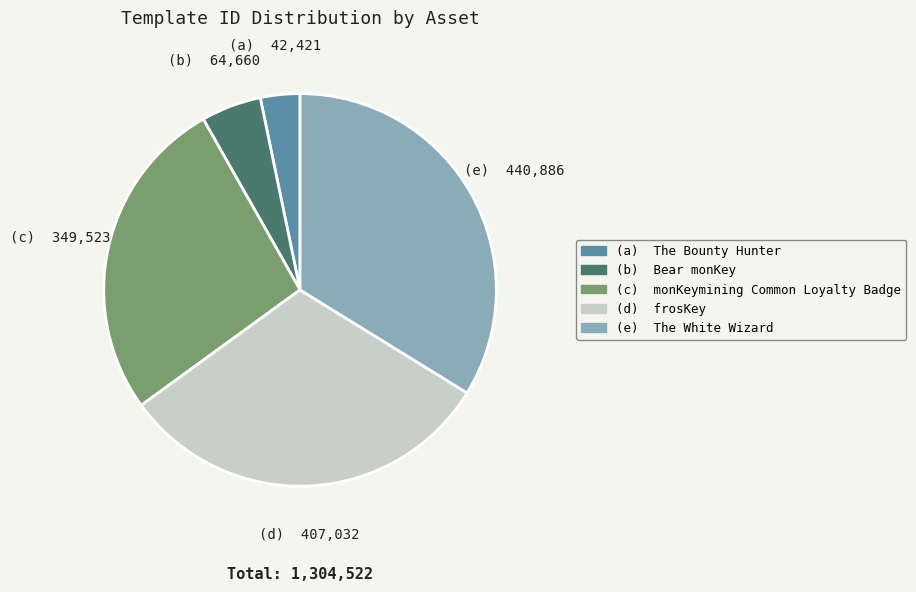

Does any single category account for the majority?

No